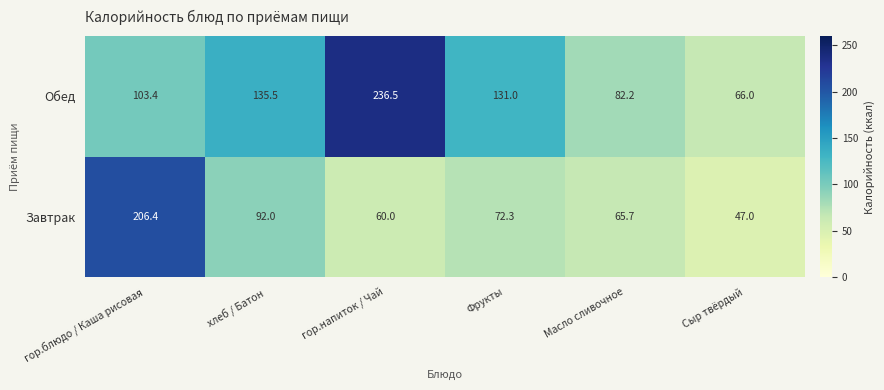

Reading left to right, list all the values displayed in this chart.

Обед: 103.4	135.5	236.5	131.0	82.2	66.0
Завтрак: 206.4	92.0	60.0	72.3	65.7	47.0